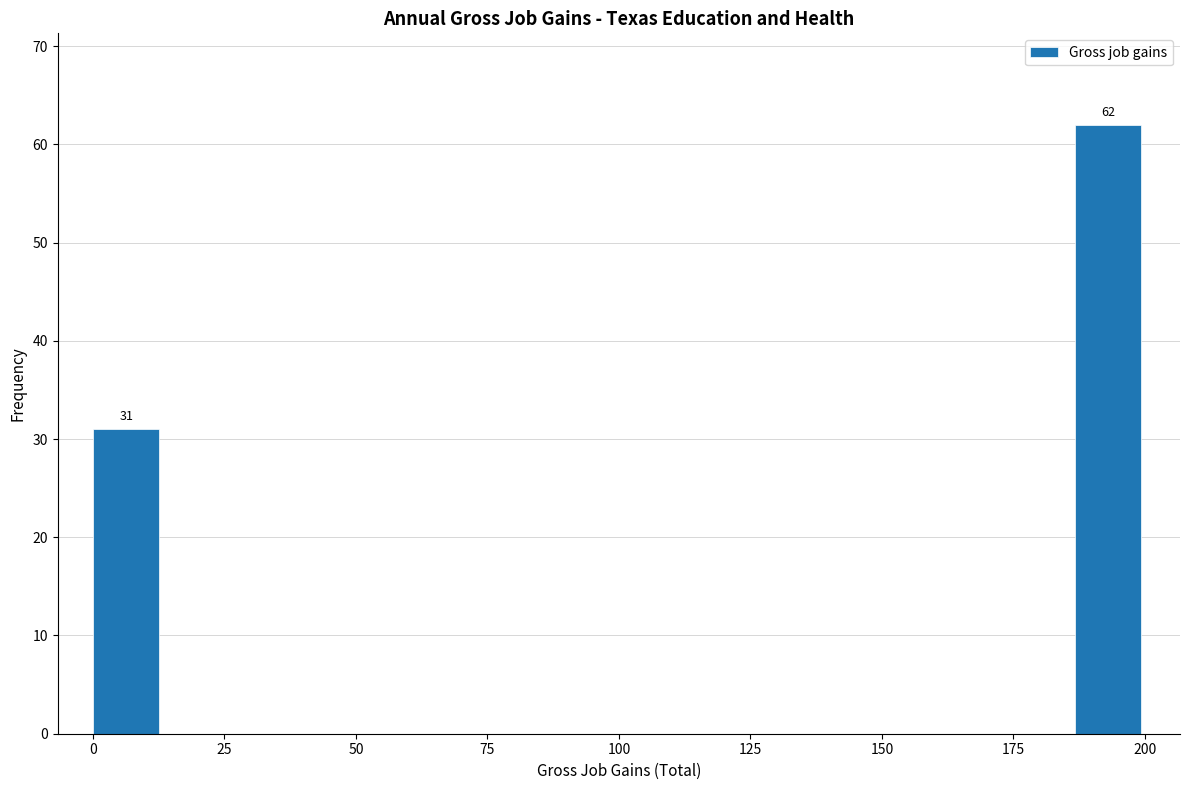

Around what value on the x-axis is the tallest bar? Give the approximate position of its centre, as read against the axis.

195